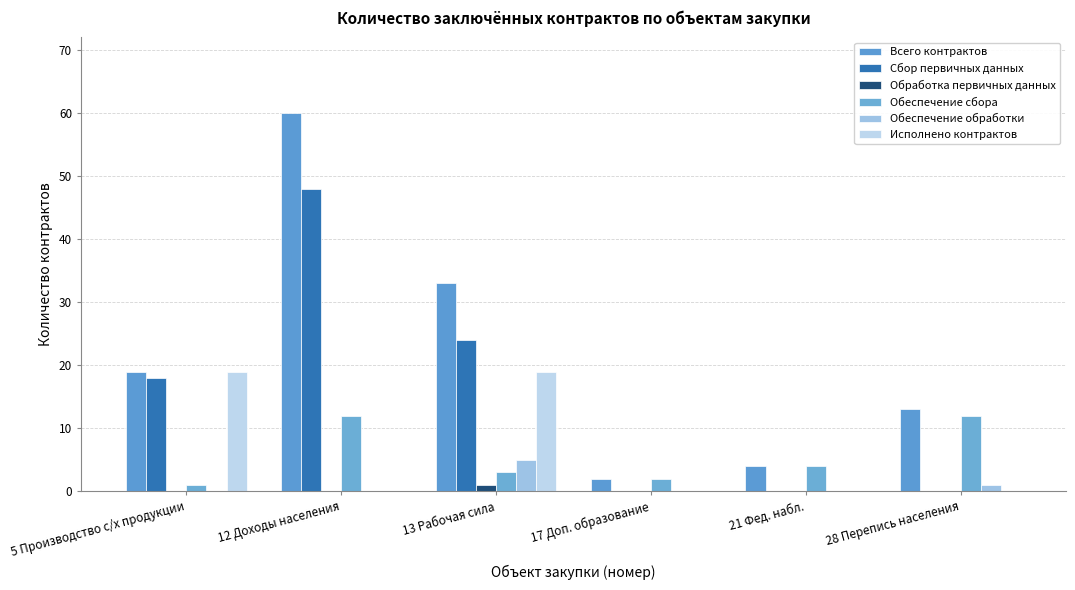

Rank the series at 17 Доп. образование from lowest to highest value.

Сбор первичных данных, Обработка первичных данных, Обеспечение обработки, Исполнено контрактов, Всего контрактов, Обеспечение сбора